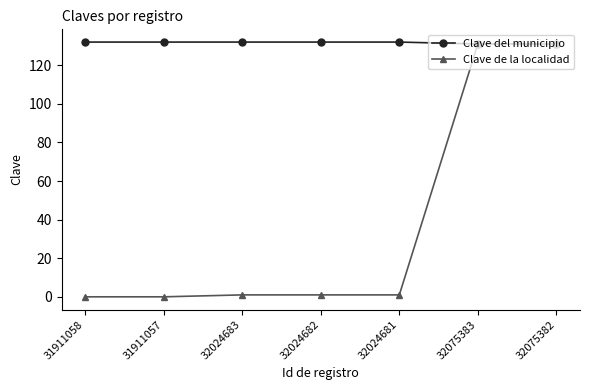

List the series in order of their overall mean, highest first.

Clave del municipio, Clave de la localidad